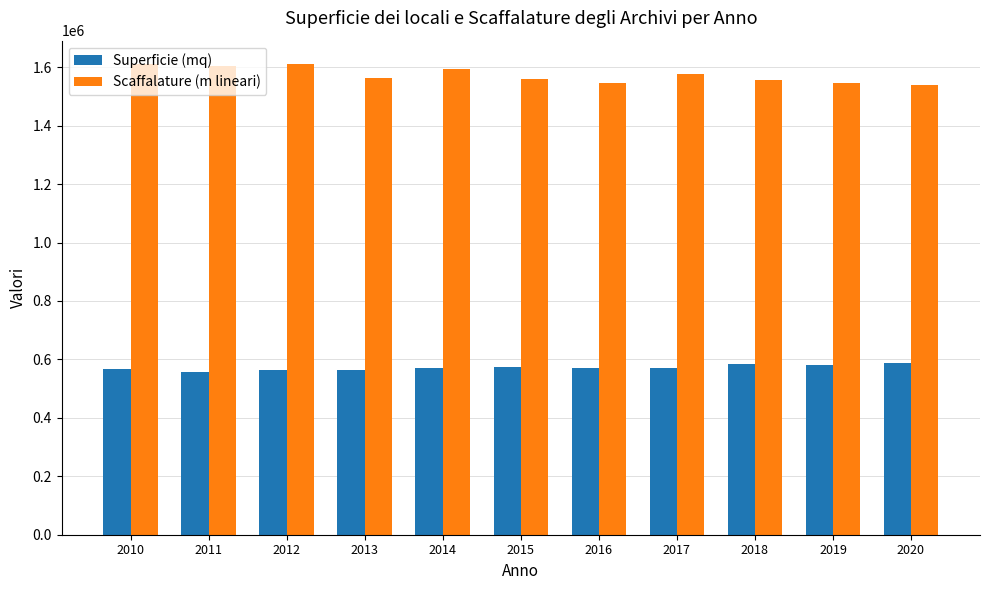

What is the minimum value shown in the chart?

556171